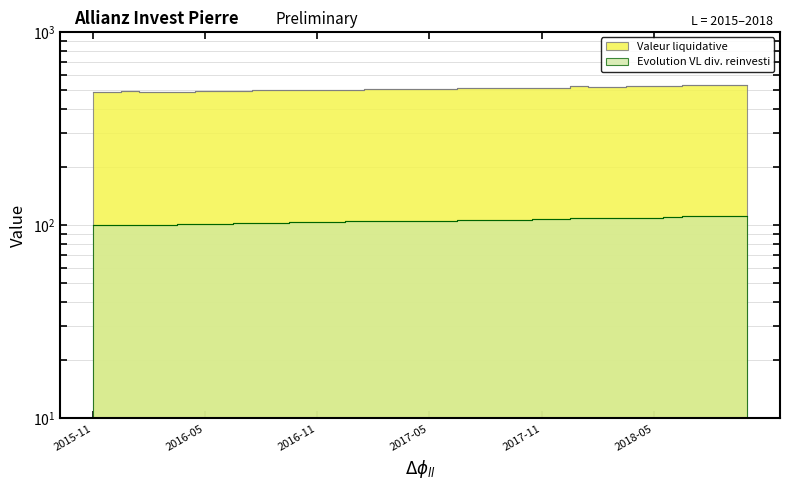

Rank the series by their average value, from lowest to highest.

Evolution VL div. reinvesti, Valeur liquidative